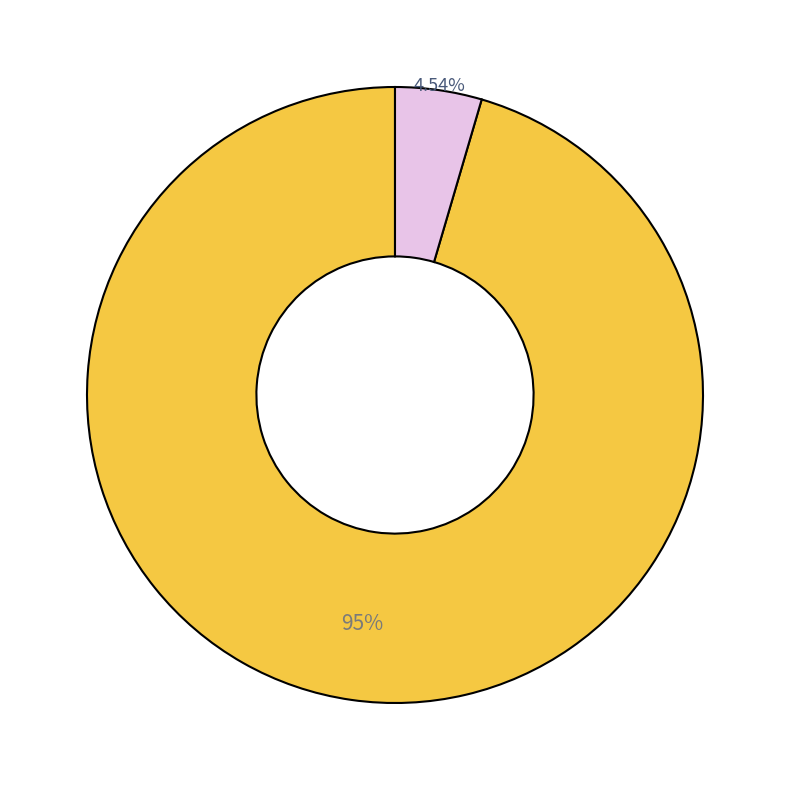

Is there a majority slice in this chart?

Yes